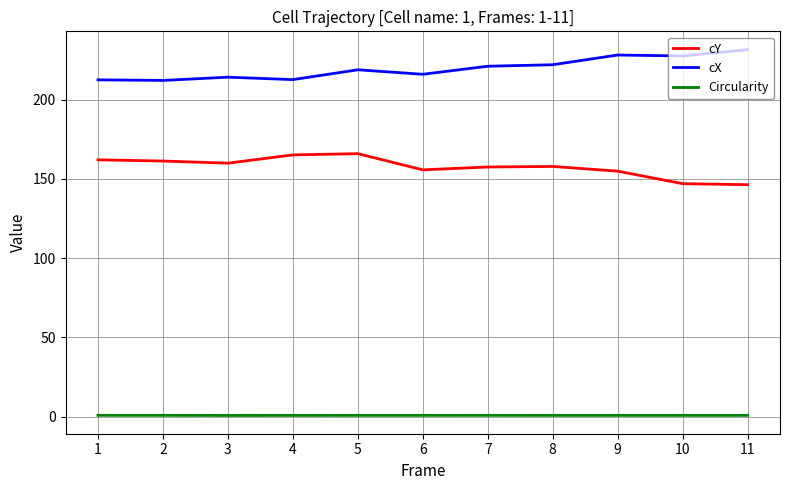

True or false: cY has more than 0 interior local peaks.

True